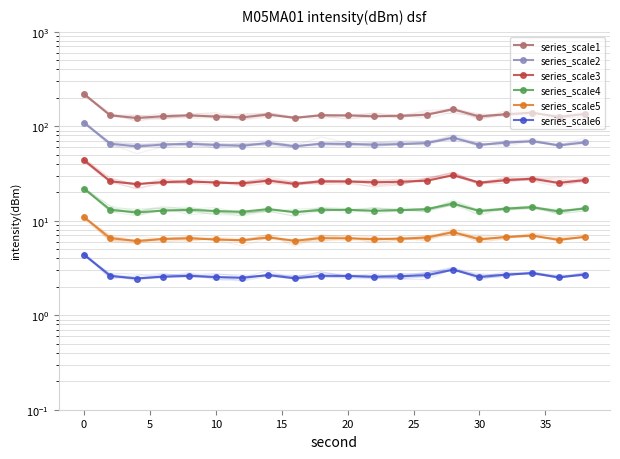

In series_scale5, how many points are higher than both neighbors (excluding endpoints)?

5